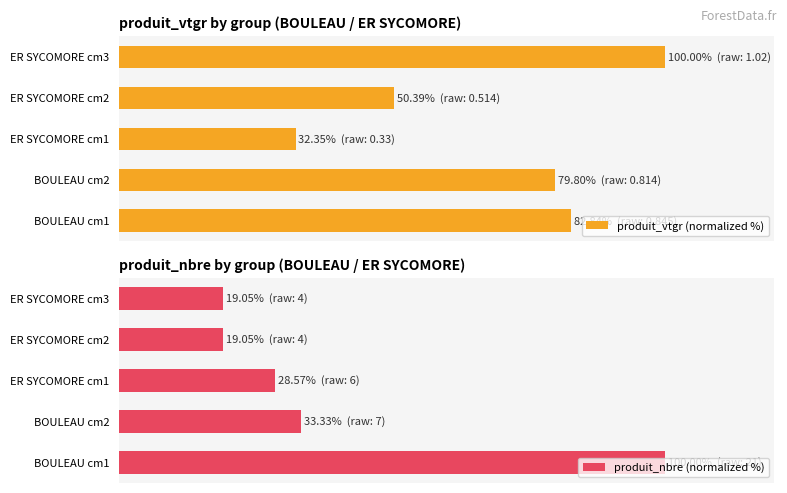

At BOULEAU cm2, list the series in order from largest to smallest.

produit_vtgr (normalized %), produit_nbre (normalized %)